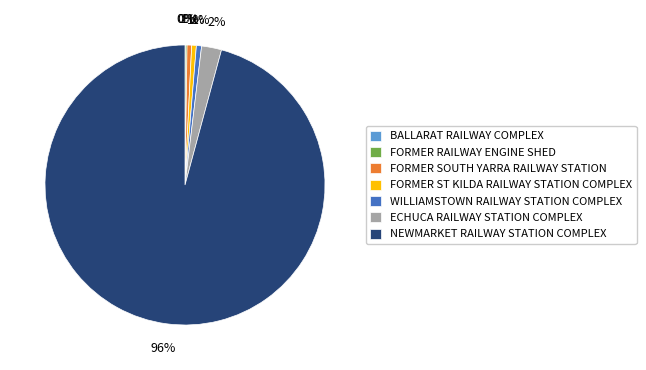

Which has a higher value, FORMER SOUTH YARRA RAILWAY STATION or ECHUCA RAILWAY STATION COMPLEX?

ECHUCA RAILWAY STATION COMPLEX